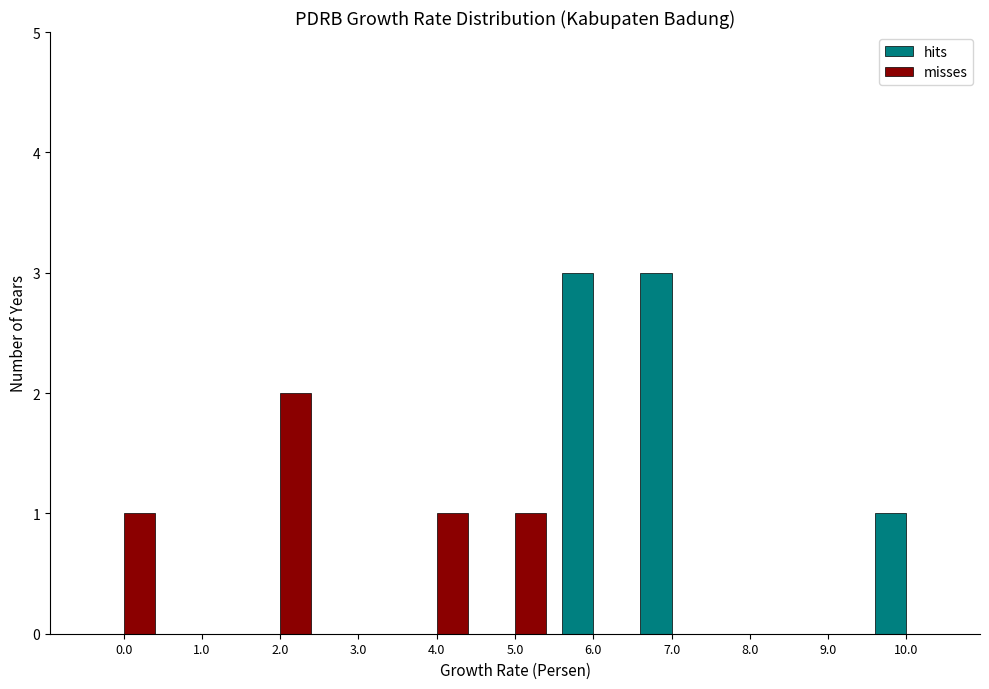

Reading left to right, what are all the values shown in this chart?

hits: 0.0=0	1.0=0	2.0=0	3.0=0	4.0=0	5.0=0	6.0=3	7.0=3	8.0=0	9.0=0	10.0=1
misses: 0.0=1	1.0=0	2.0=2	3.0=0	4.0=1	5.0=1	6.0=0	7.0=0	8.0=0	9.0=0	10.0=0